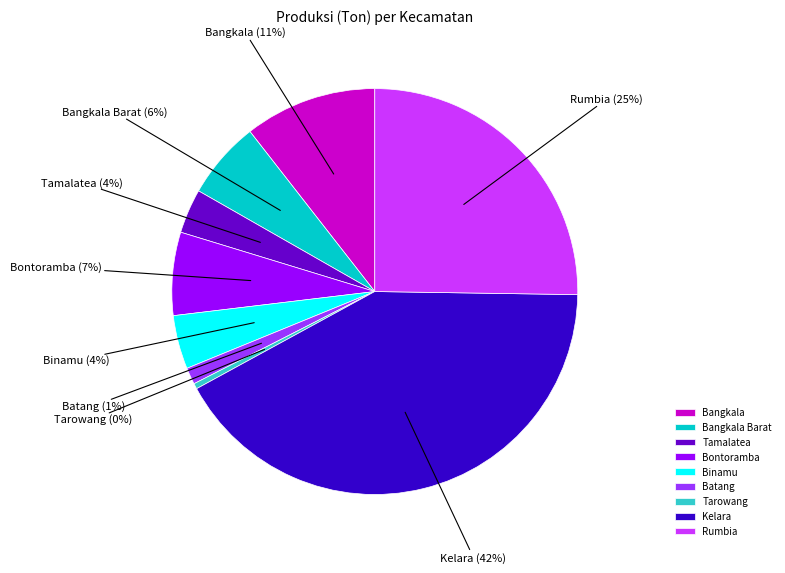

True or false: Kelara accounts for 42% of the total.

True